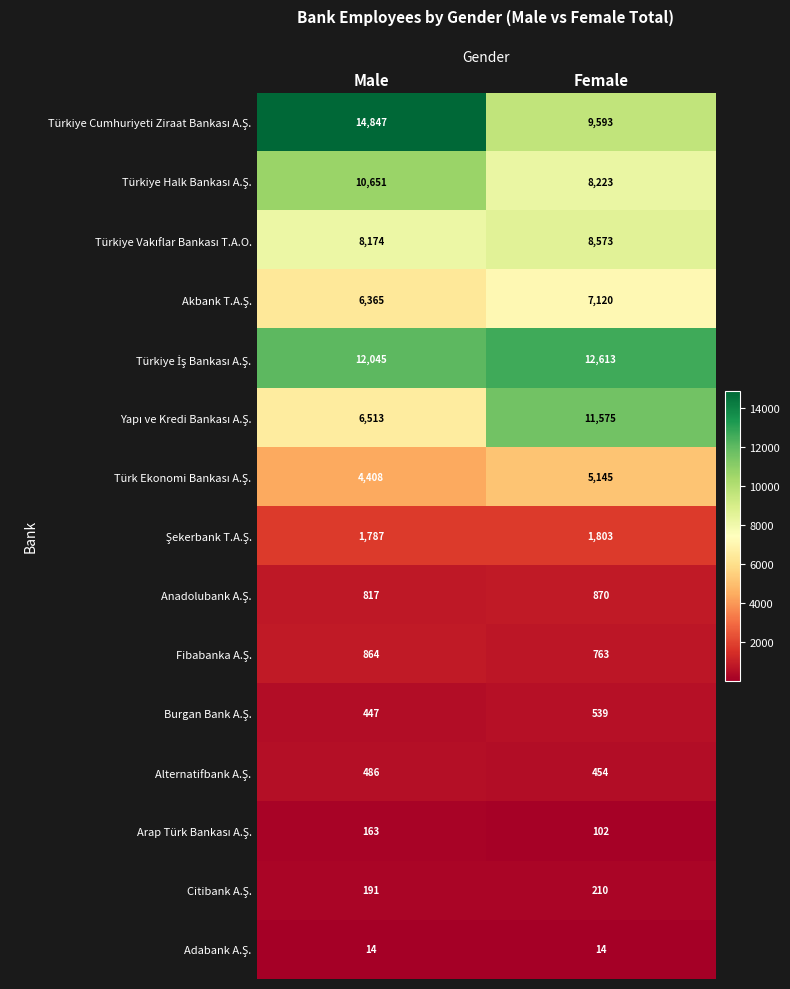

What is the smallest value displayed?

14